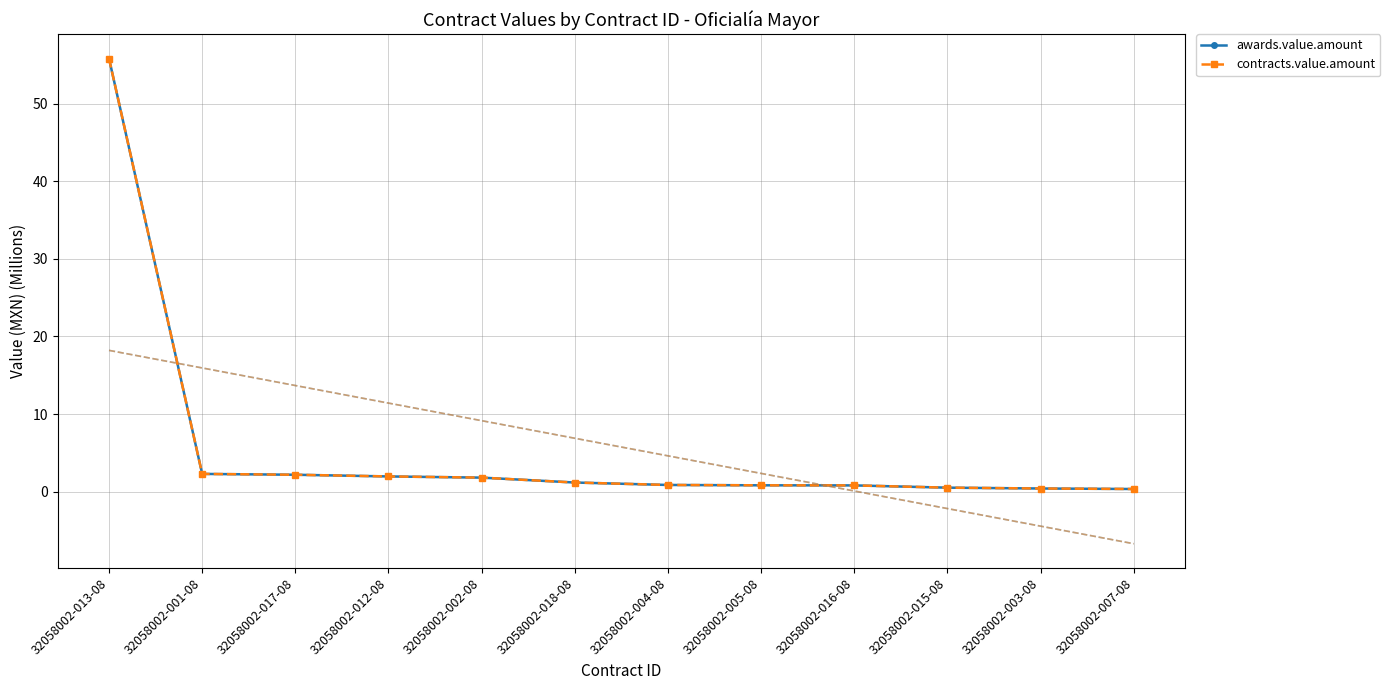

Is this an area chart (filled region under the line)?

No